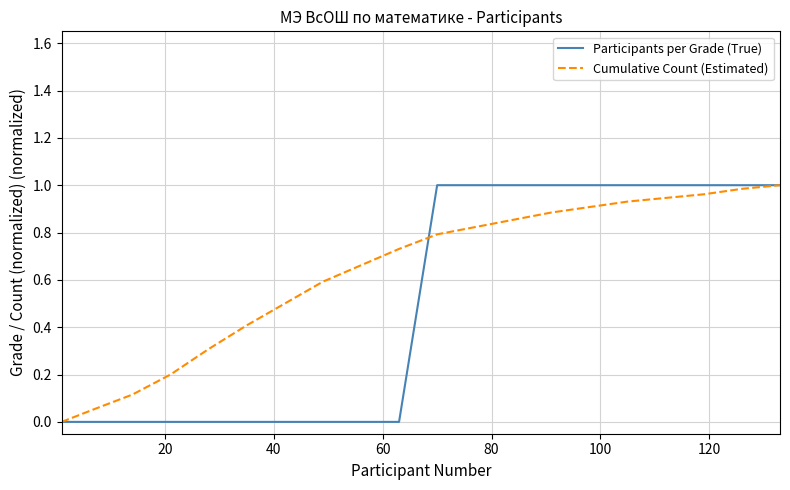

Rank the series by their average value, from lowest to highest.

Participants per Grade (True), Cumulative Count (Estimated)